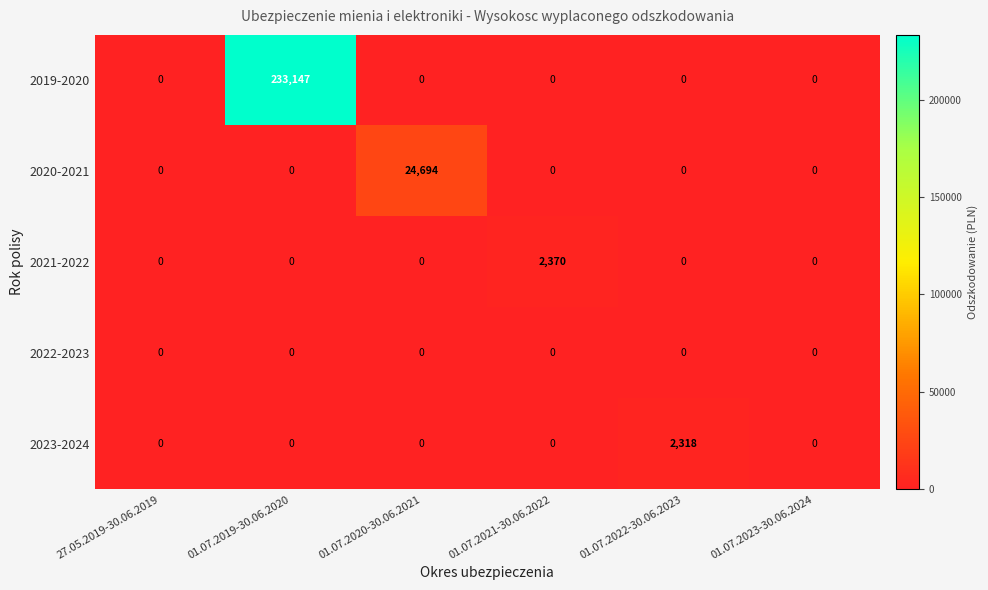

What is the difference between the highest and lowest values at 01.07.2020-30.06.2021?

24694